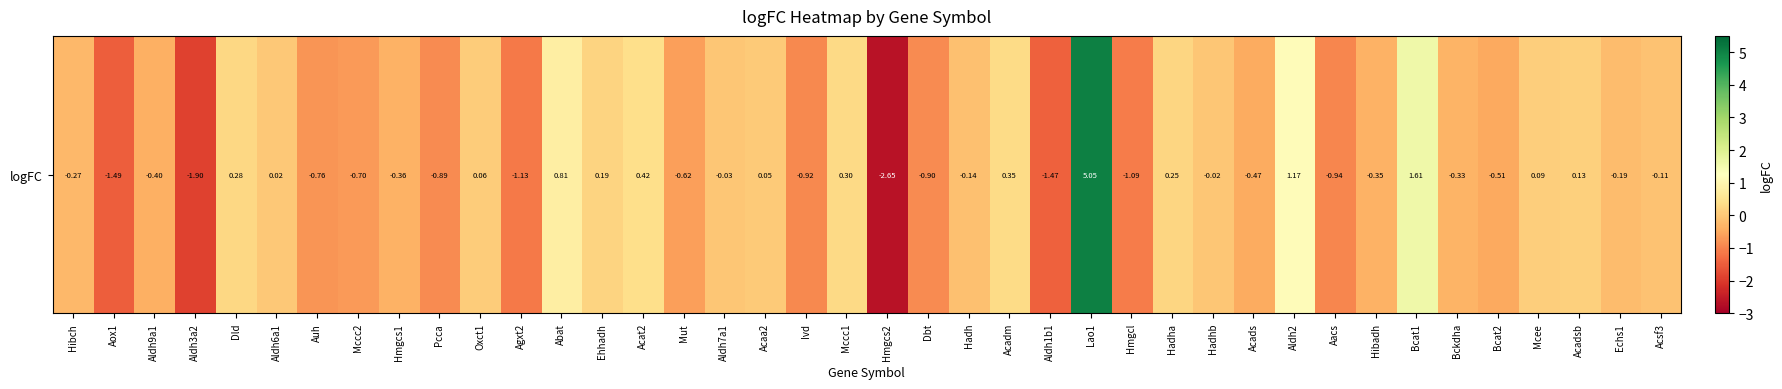

Count the number of values greater than 0.

15